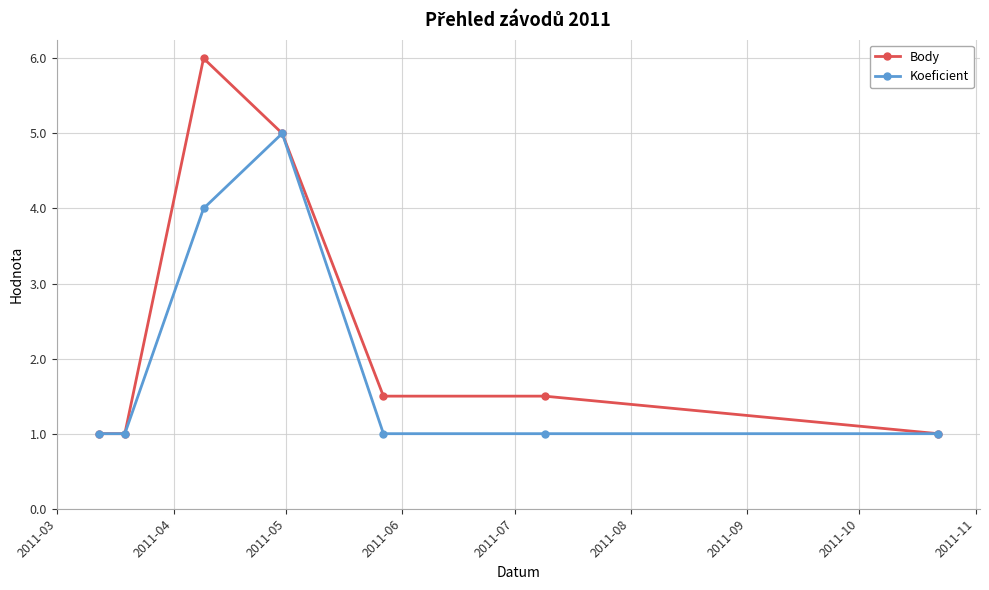

What is the value of the Koeficient point at the 2nd from the left?

1.0